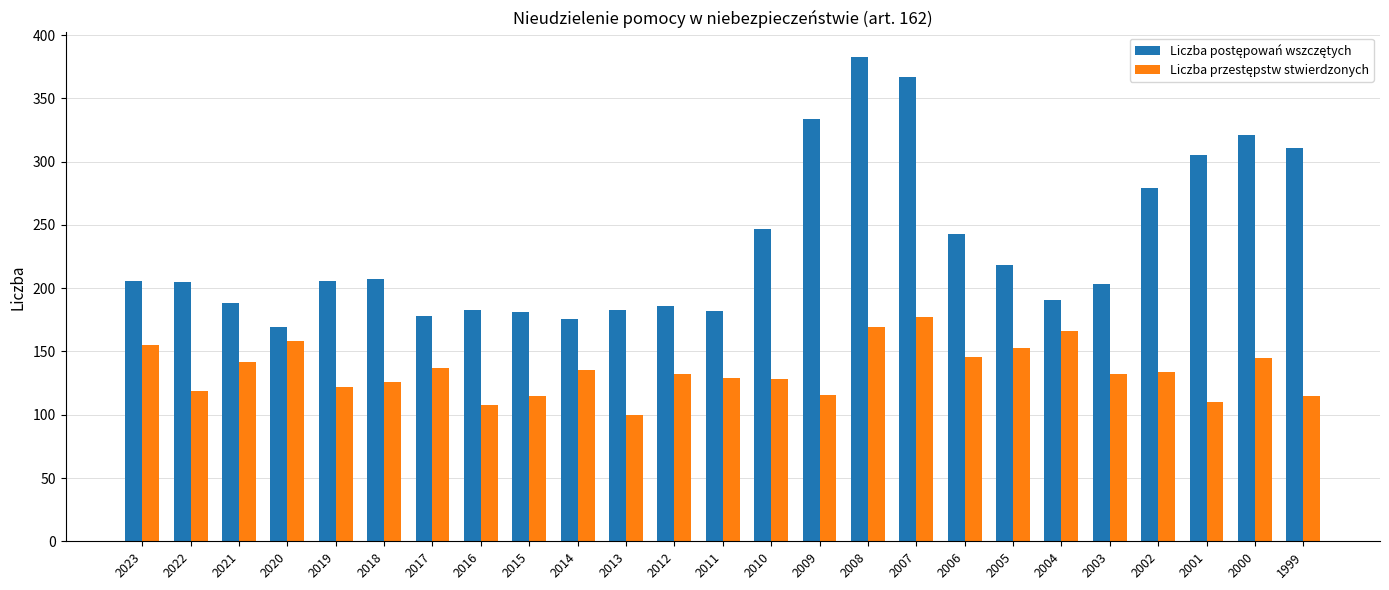

Which category has the highest value across all series?

2008